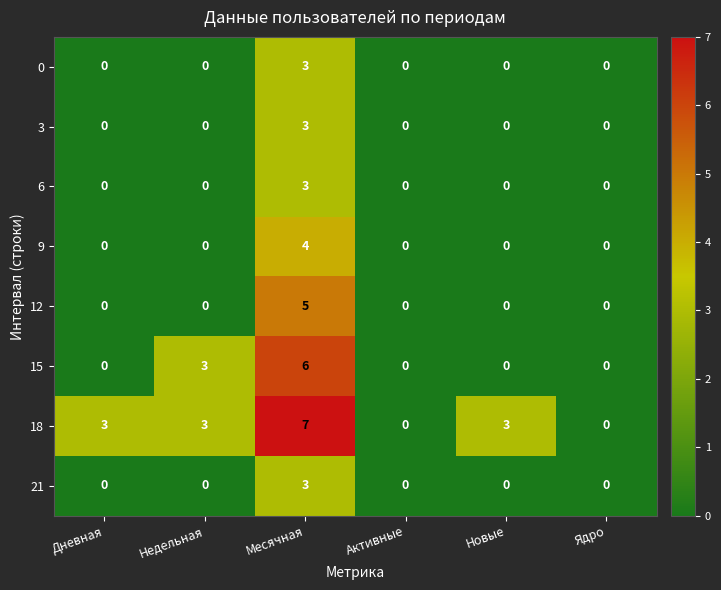

How many 0 values are between 0 and 1?

5